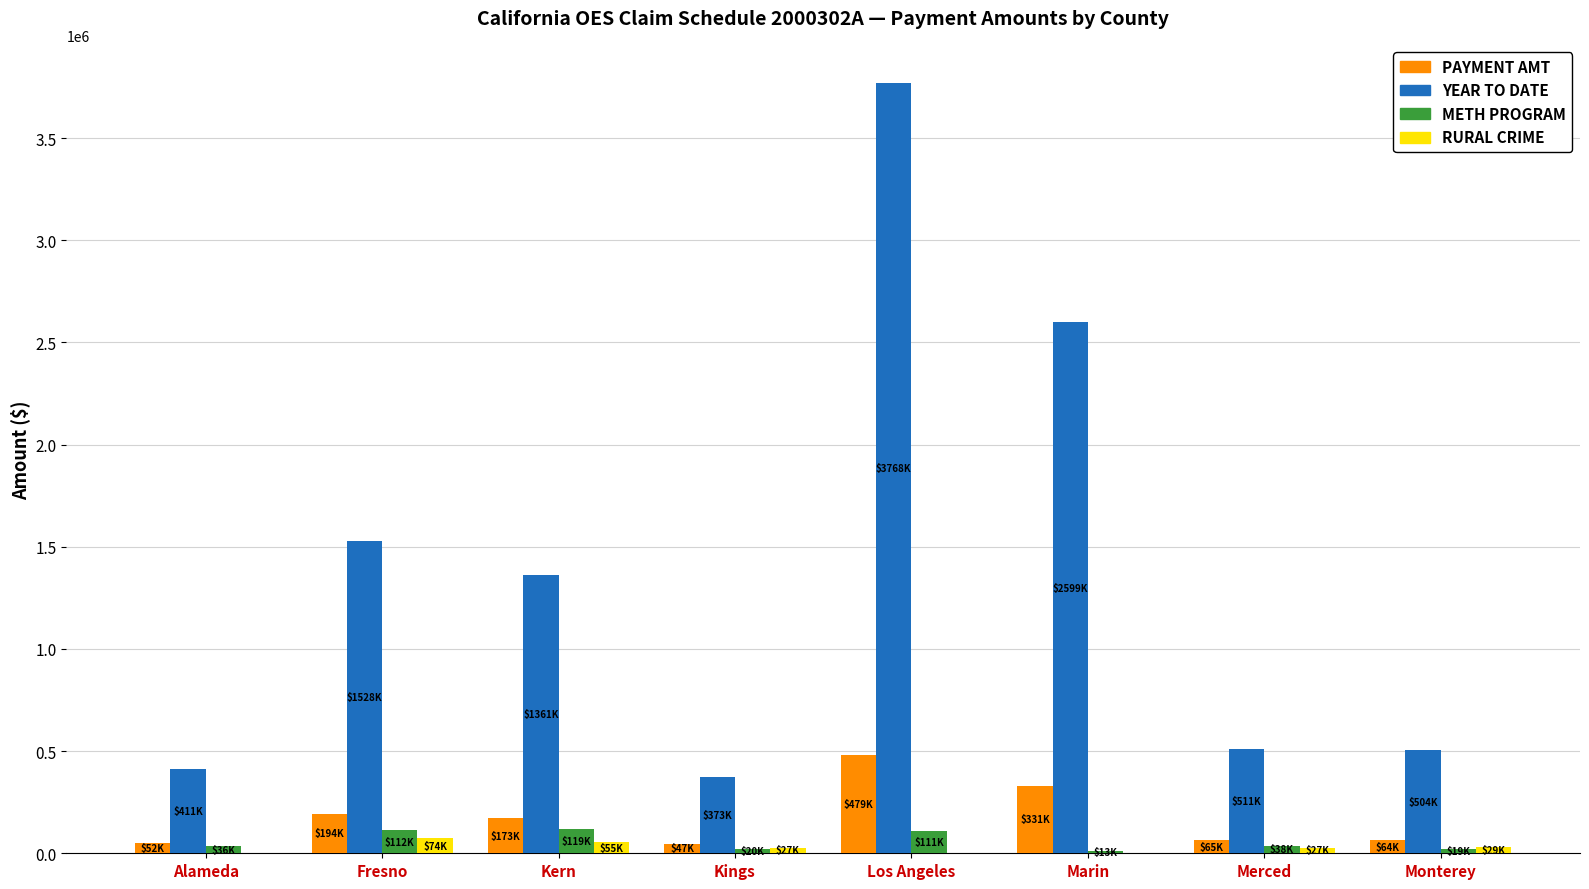

Between Marin and Monterey, which series saw the biggest shift?

YEAR TO DATE